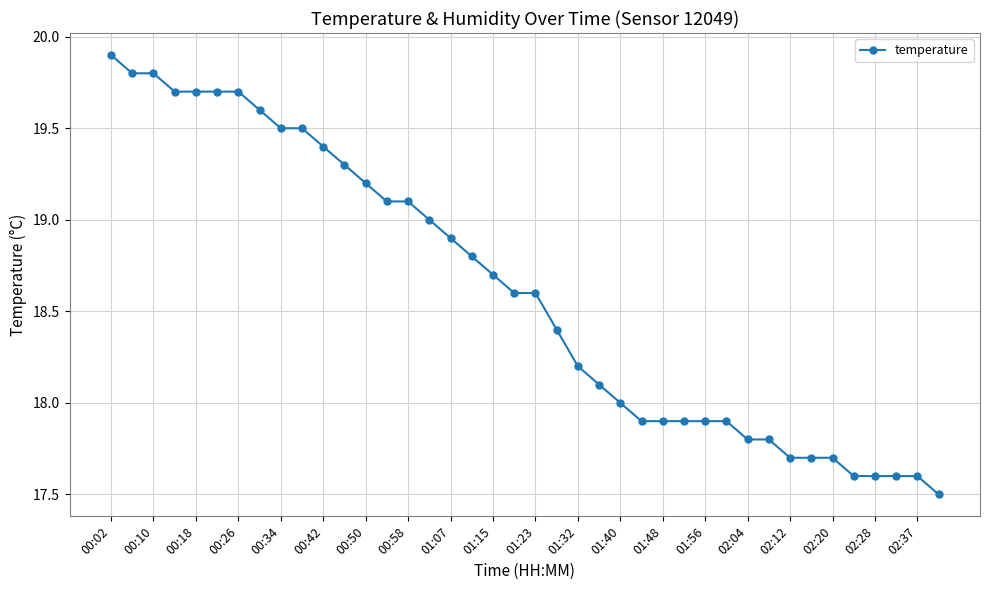

What is the value of the 39th point from the left?

17.6